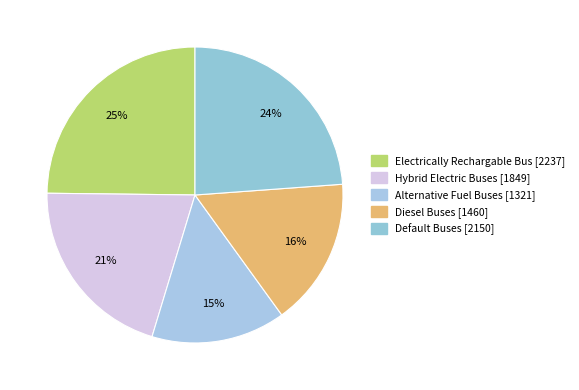

Is it true that Alternative Fuel Buses is 28% of the pie?

False